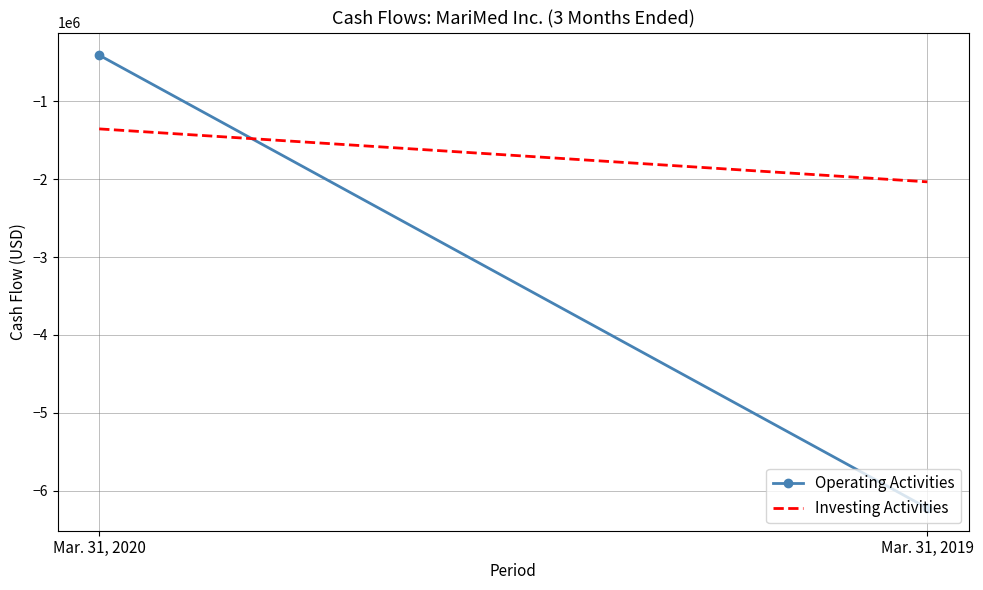

What is the total value across all series at Mar. 31, 2019?

-8258211